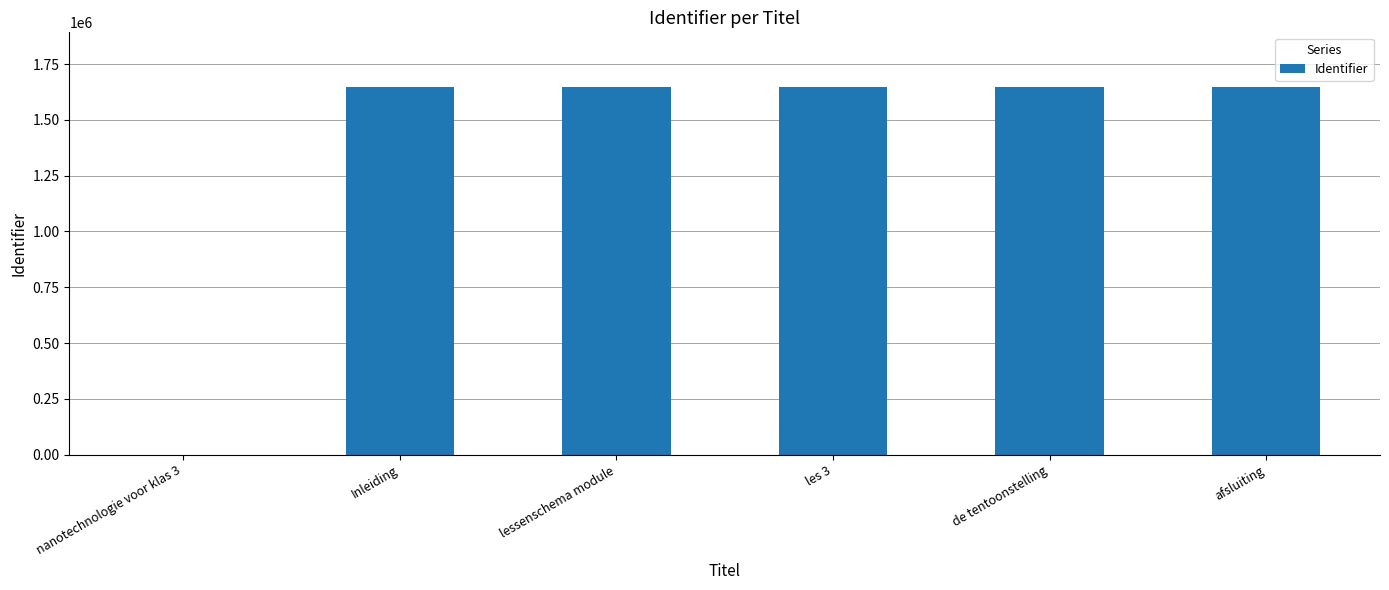

Is it true that the value at de tentoonstelling is 1645573?

True